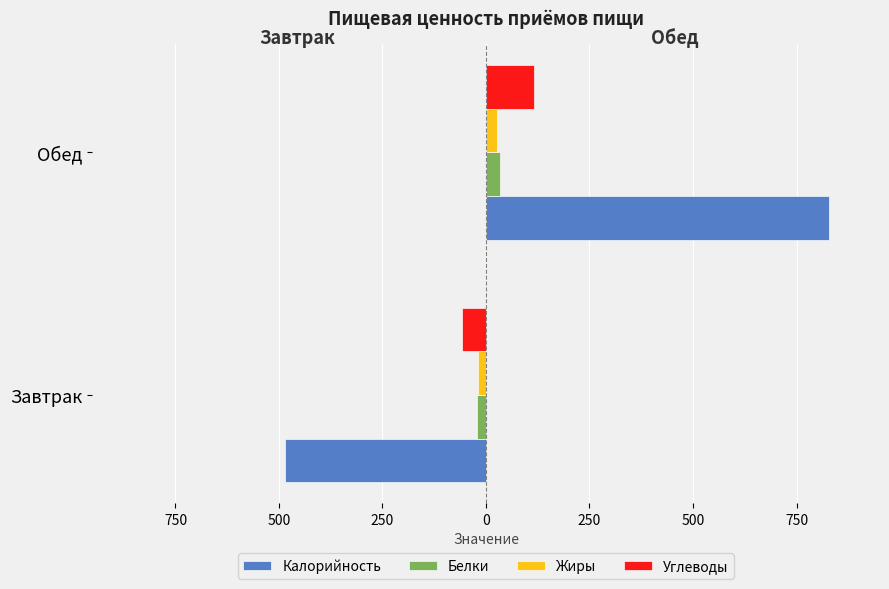

Are the bars grouped side by side (vs. stacked)?

Yes